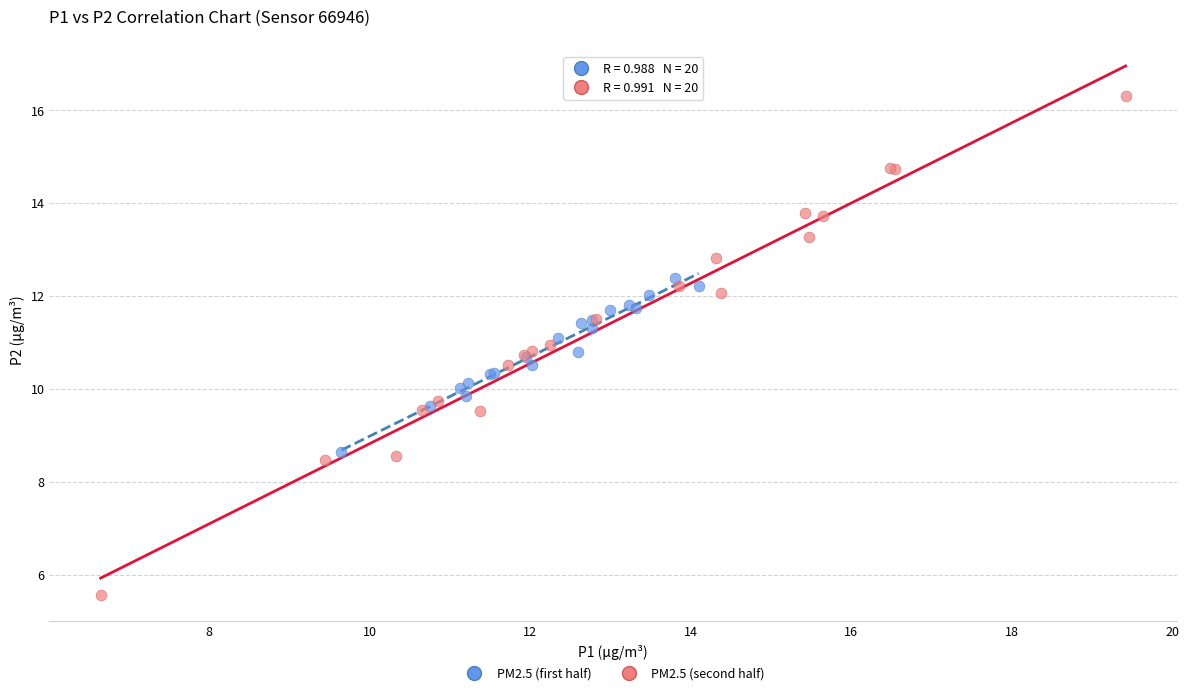

Which series has the largest Y range (max minus min)?

PM2.5 (second half)